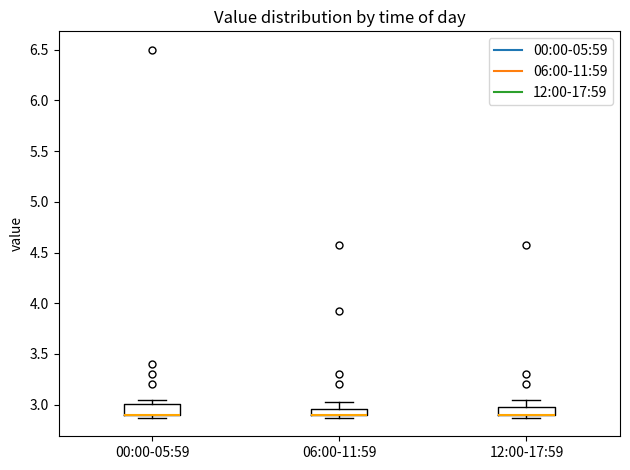

Where is the lower edge of the box for 06:00-11:59 on the y-axis? The values are not printed on the chart, so give them approximately, as read against the axis.

2.90